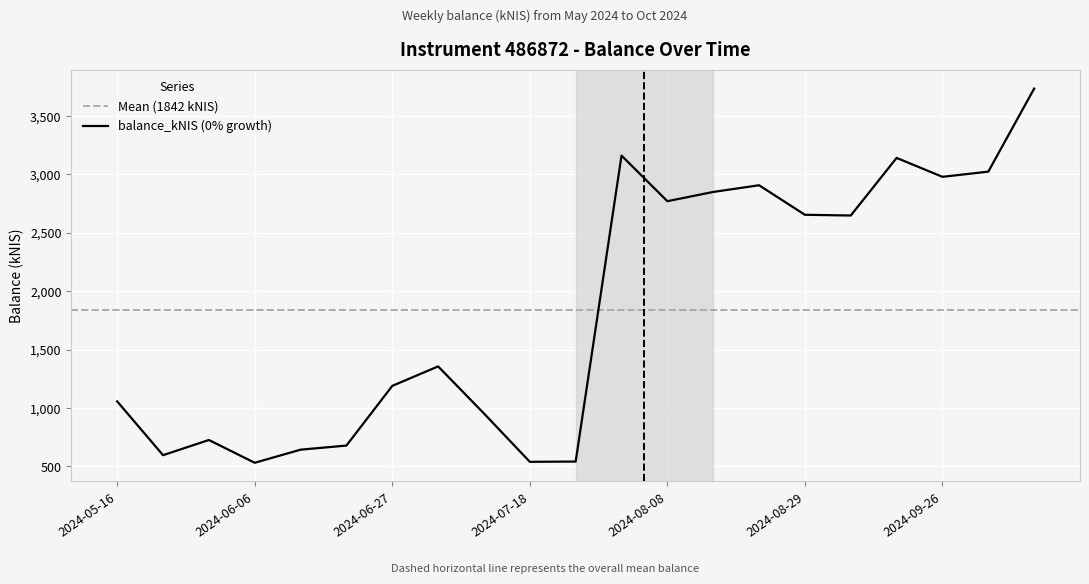

Reading right to left, transcribe all the data shown in this chart.

2024-10-10=3735.5	2024-10-01=3024.2	2024-09-26=2979.9	2024-09-12=3141.8	2024-09-05=2648.5	2024-08-29=2654.7	2024-08-22=2907.7	2024-08-15=2850.3	2024-08-08=2771.1	2024-08-01=3161.7	2024-07-25=541.1	2024-07-18=538.8	2024-07-11=952.8	2024-07-04=1356.2	2024-06-27=1189.3	2024-06-20=678.1	2024-06-13=642.9	2024-06-06=530.7	2024-05-30=725.8	2024-05-23=595.7	2024-05-16=1056.3